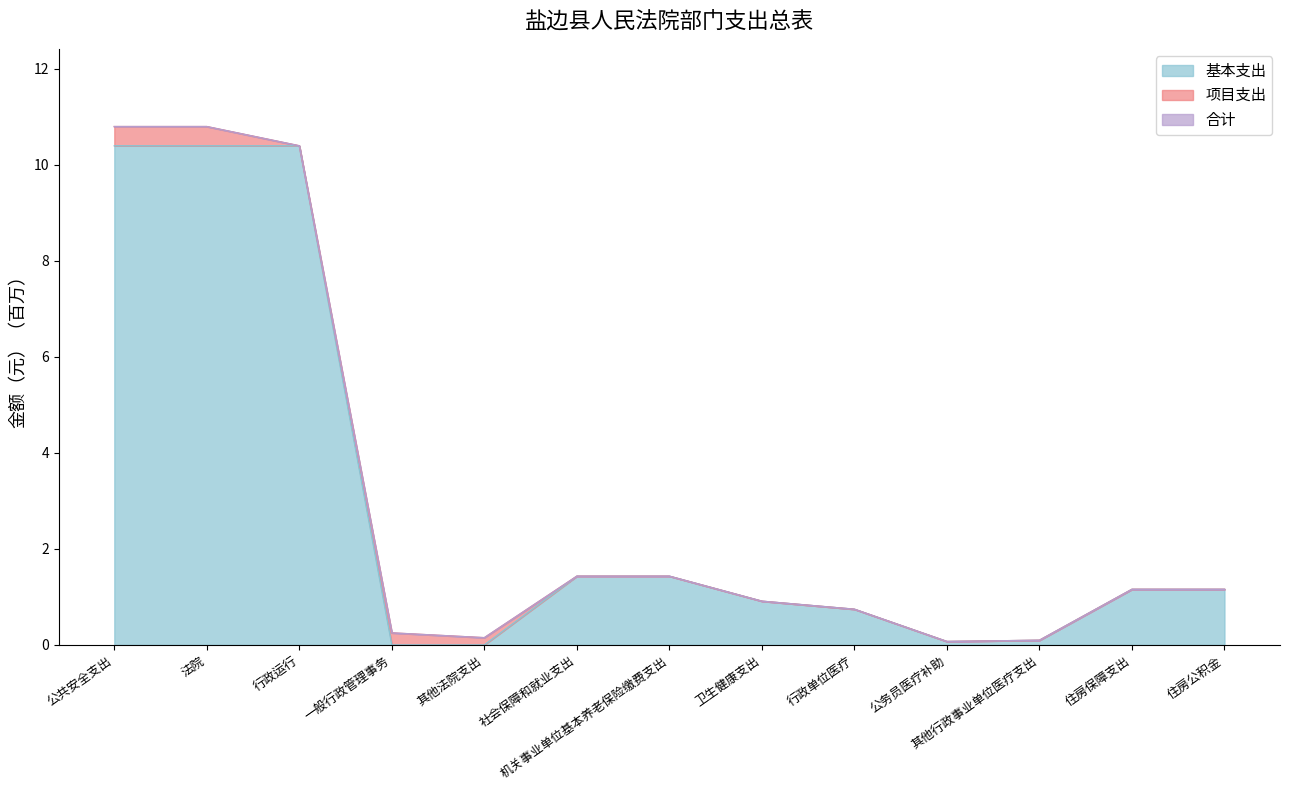

True or false: 基本支出 has a value of 1.2 at 住房公积金.

True